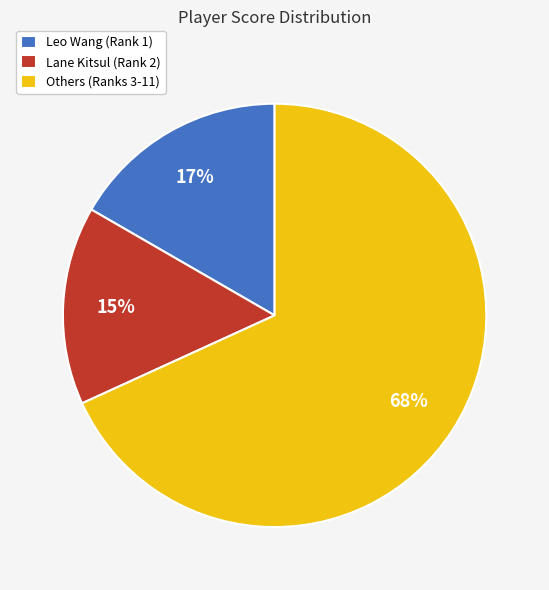

To the nearest percent, what is the combined percentage of Lane Kitsul (Rank 2) and Leo Wang (Rank 1)?

32%